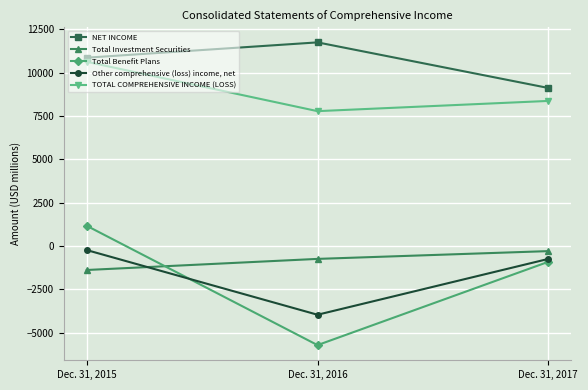

What is the highest value of the TOTAL COMPREHENSIVE INCOME (LOSS) series?

10625